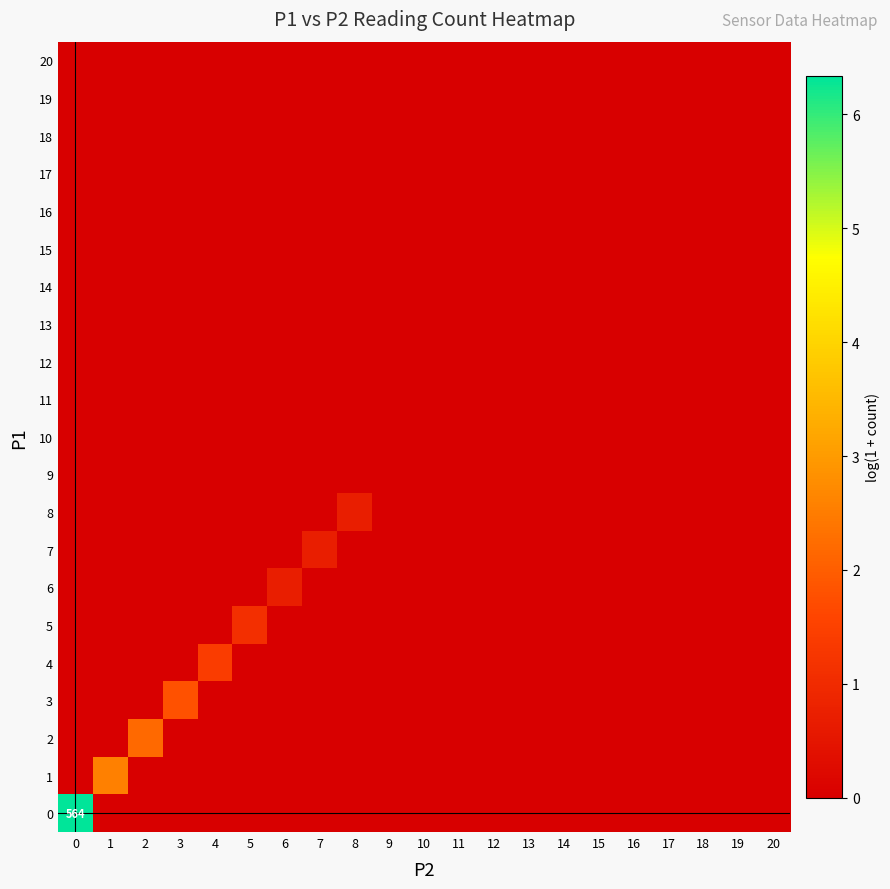

List the series in order of their peak value, lowest first.

9, 10, 11, 12, 13, 14, 15, 16, 17, 18, 19, 20, 6, 7, 8, 5, 4, 3, 2, 1, 0